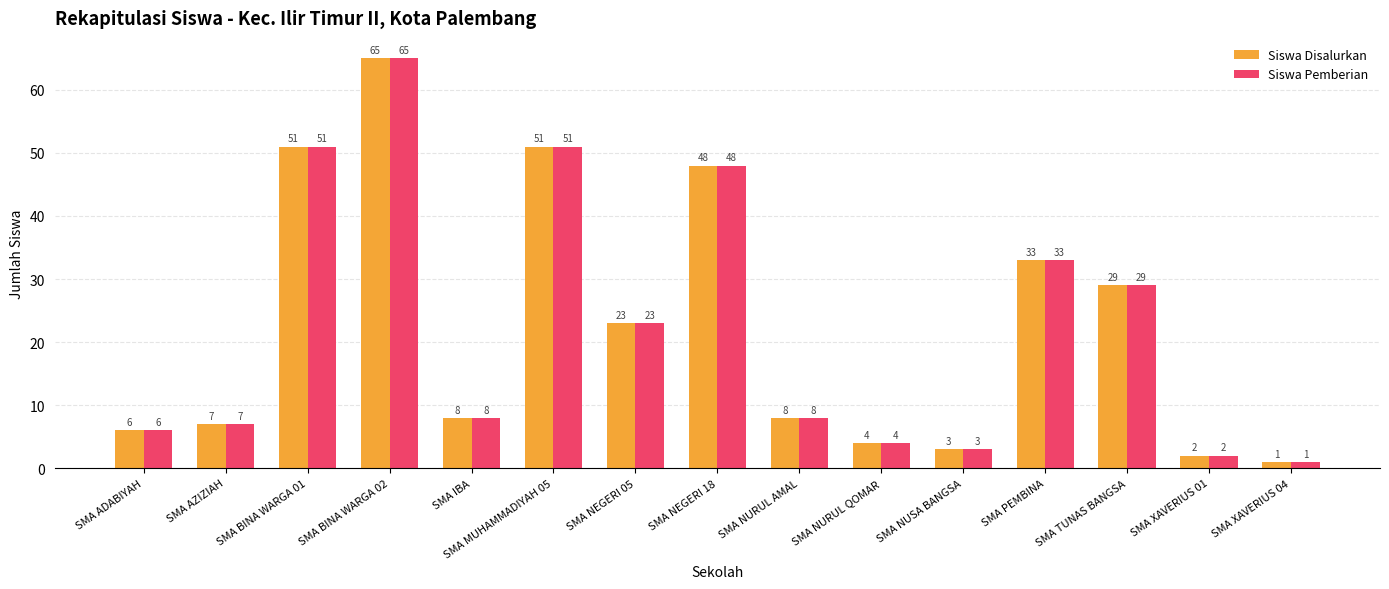

What position from the right is SMA XAVERIUS 01?

2